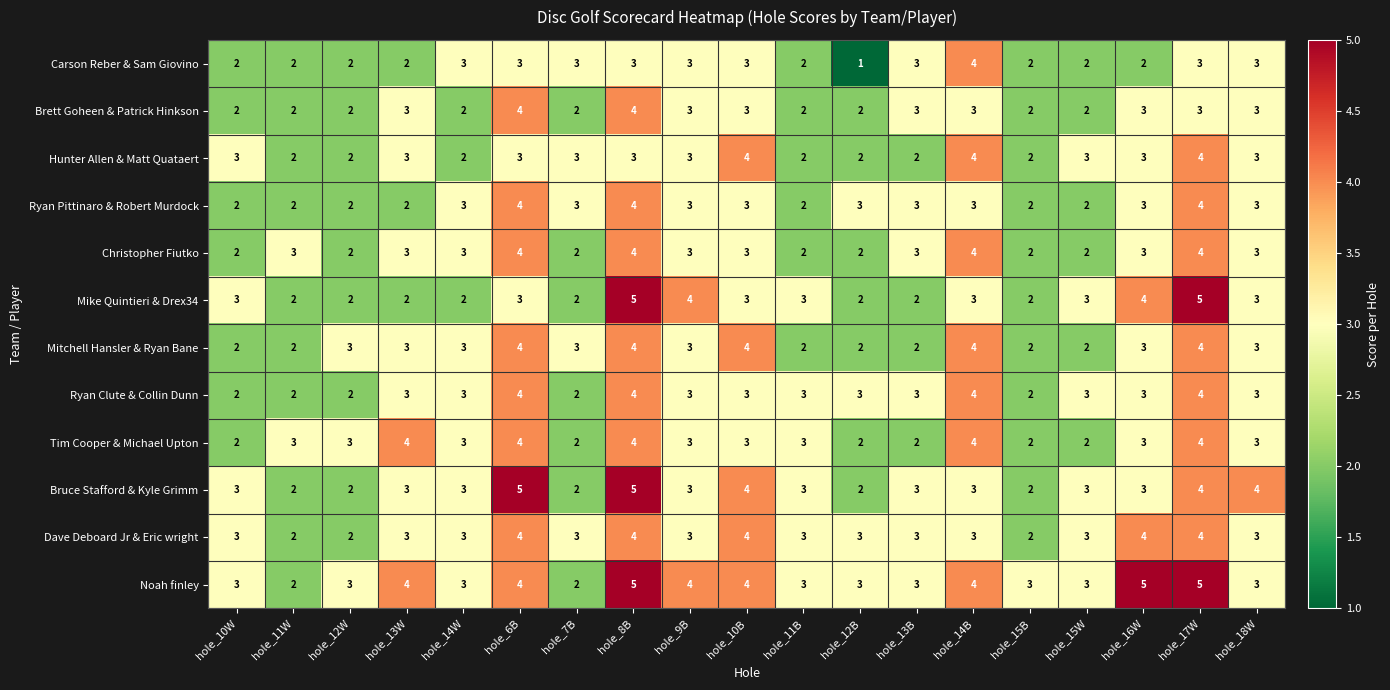

What is the smallest value displayed?

1